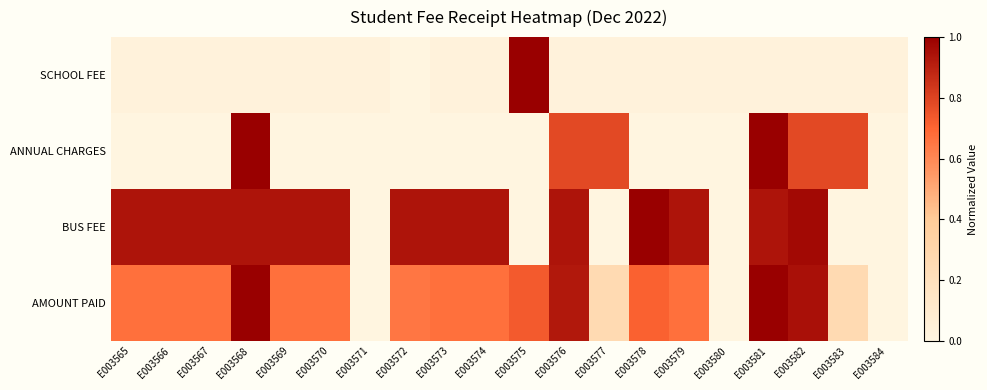

What is the spread (max minus min) of values at E003579?

0.9